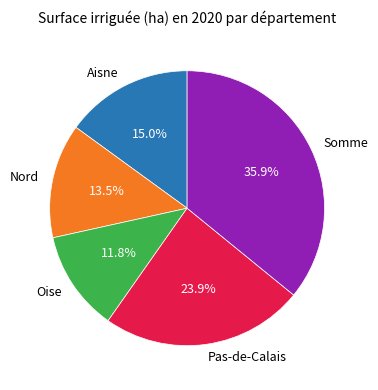

Is it true that Pas-de-Calais is 38% of the pie?

False